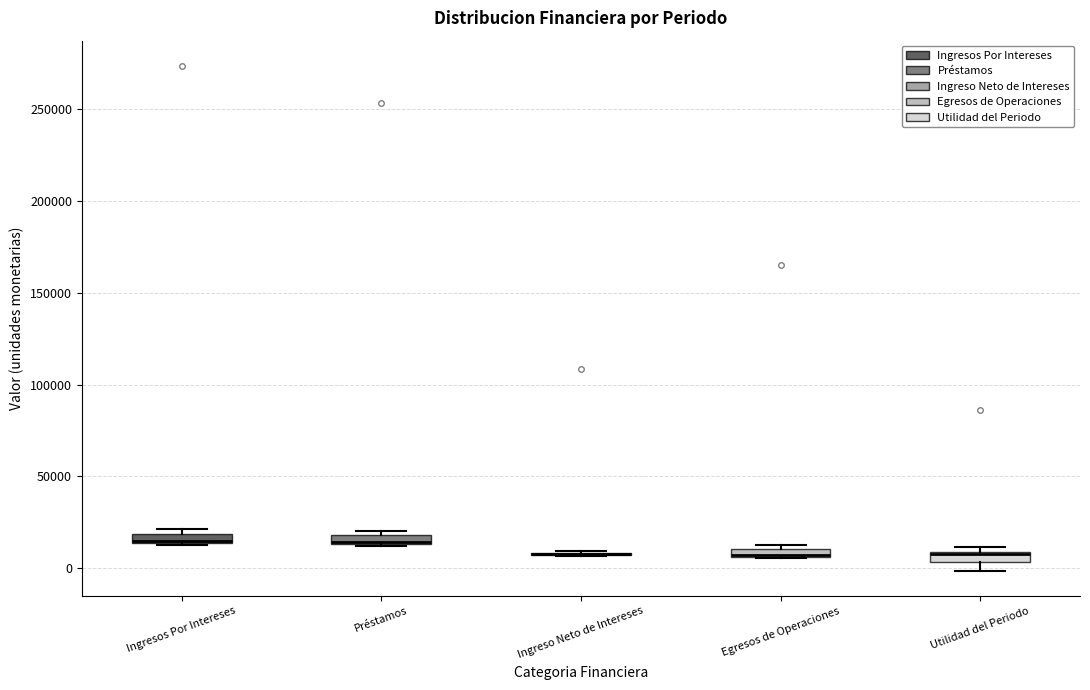

Where is the upper edge of the box for Préstamos on the y-axis? The values are not printed on the chart, so give them approximately, as read against the axis.

20000